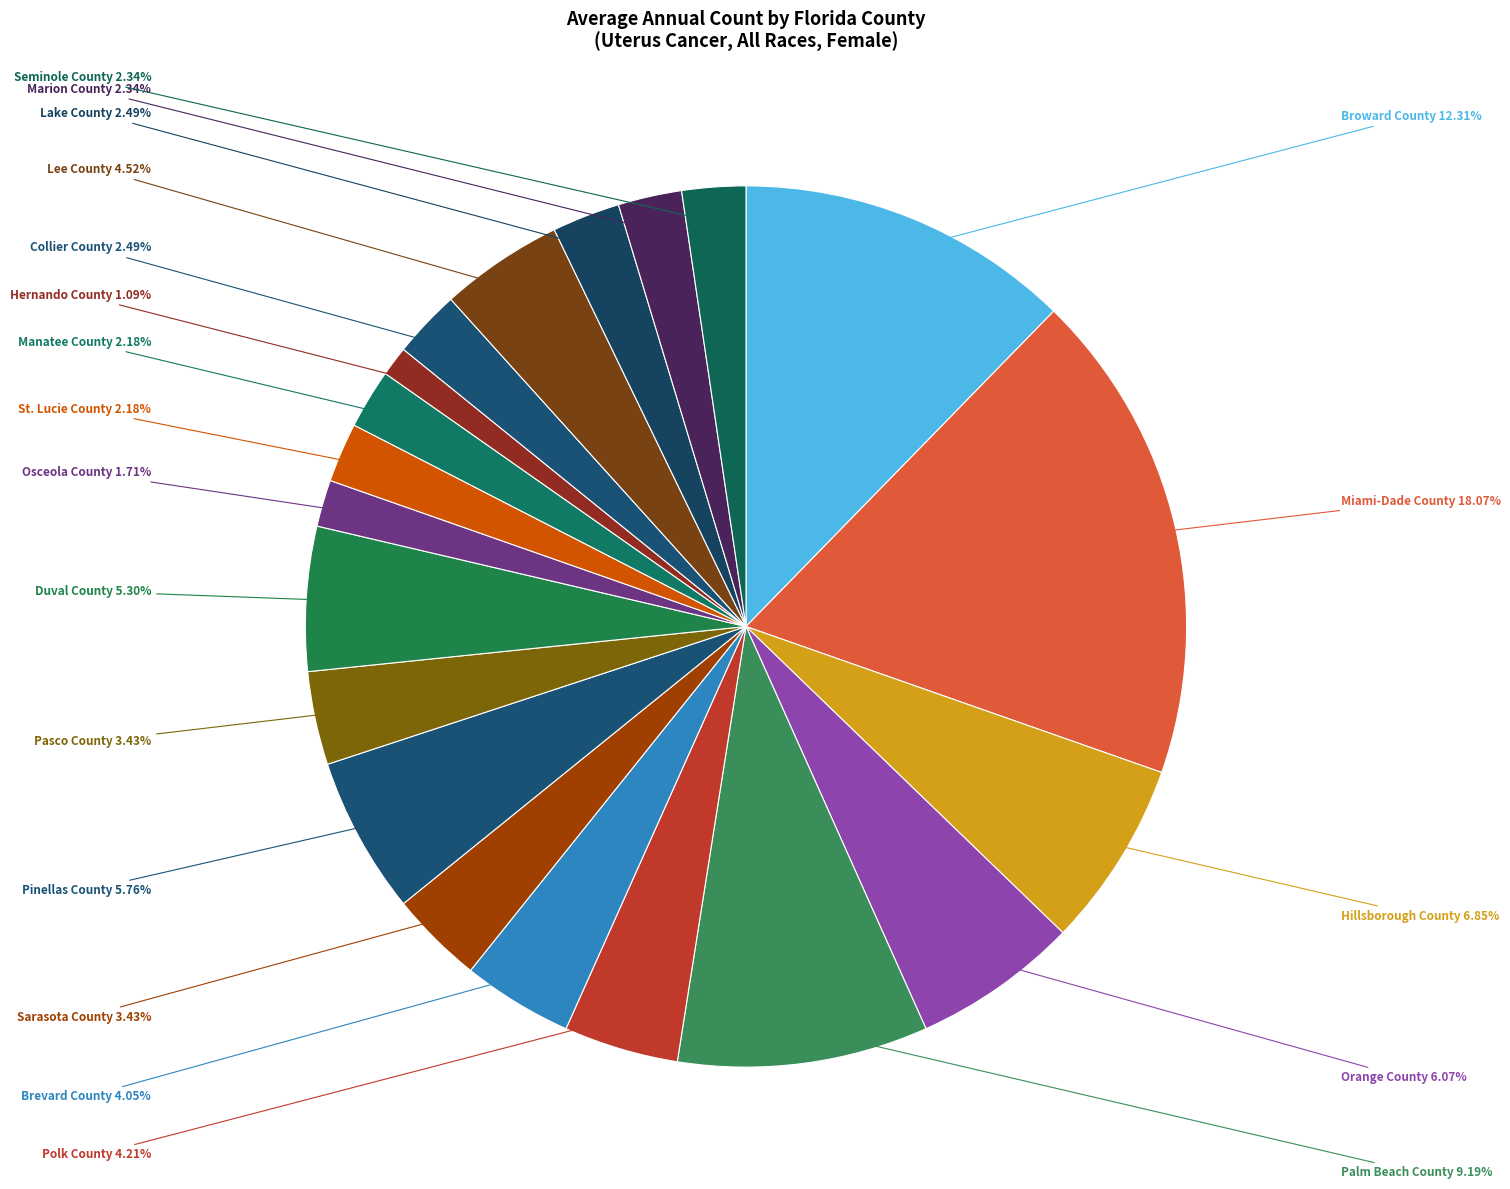

Does Manatee County account for over 50% of the chart?

No